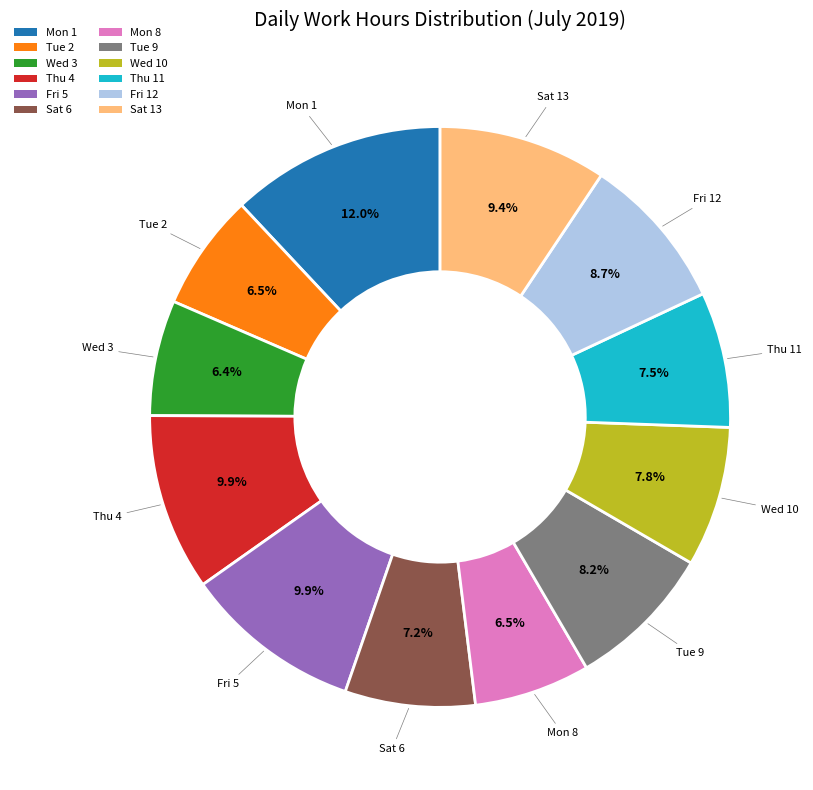

To the nearest percent, what portion does Sat 13 represent?

9%